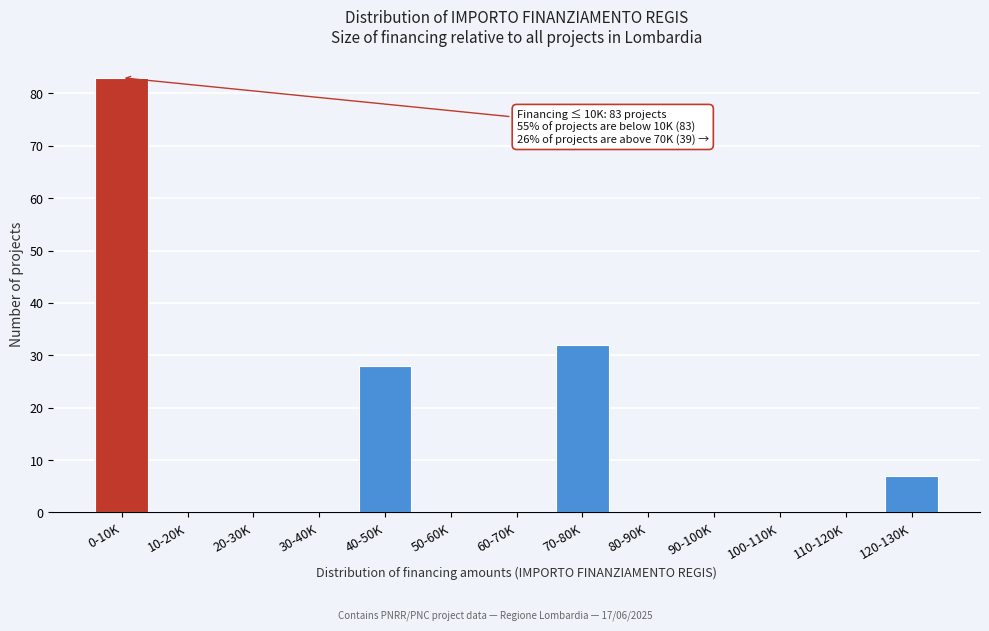

Reading right to left, list all the values displayed in this chart.

120-130K=7	110-120K=0	100-110K=0	90-100K=0	80-90K=0	70-80K=32	60-70K=0	50-60K=0	40-50K=28	30-40K=0	20-30K=0	10-20K=0	0-10K=83